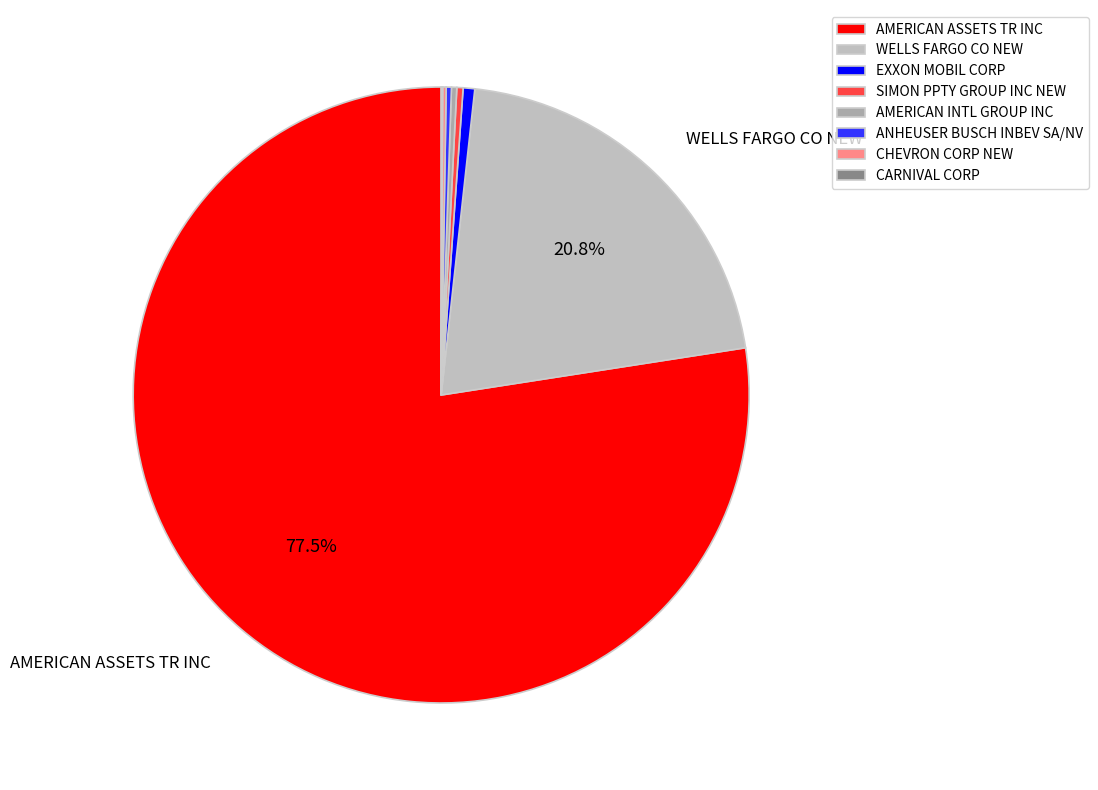

The EXXON MOBIL CORP slice represents 1% of the pie. True or false?

True